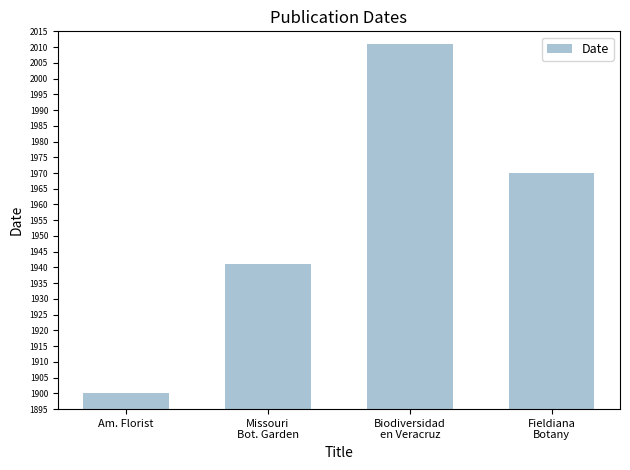

What is the difference between the maximum and second lowest values?

70